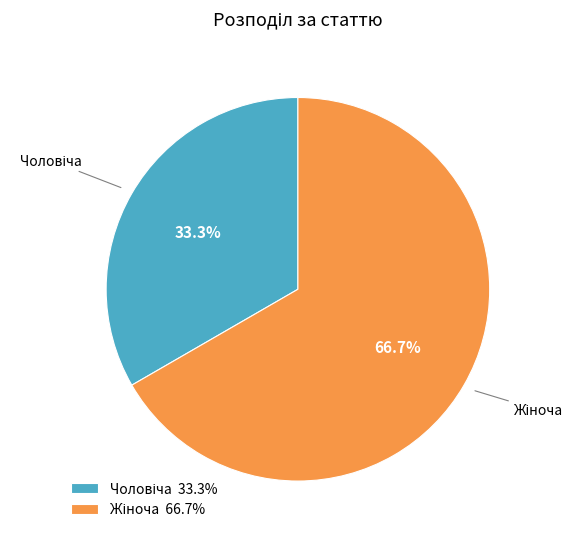

Is there any slice that represents more than half of the pie?

Yes